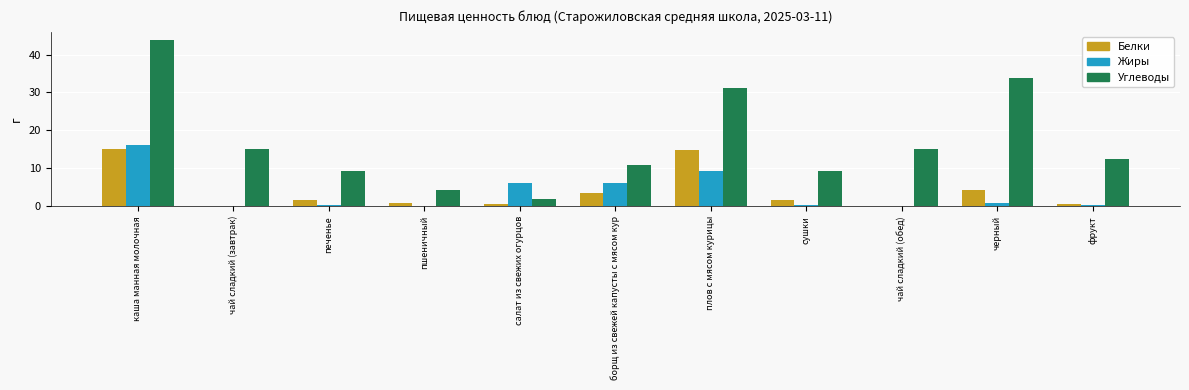

Is the value of Жиры at борщ из свежей капусты с мясом кур greater than the value of Углеводы at фрукт?

No